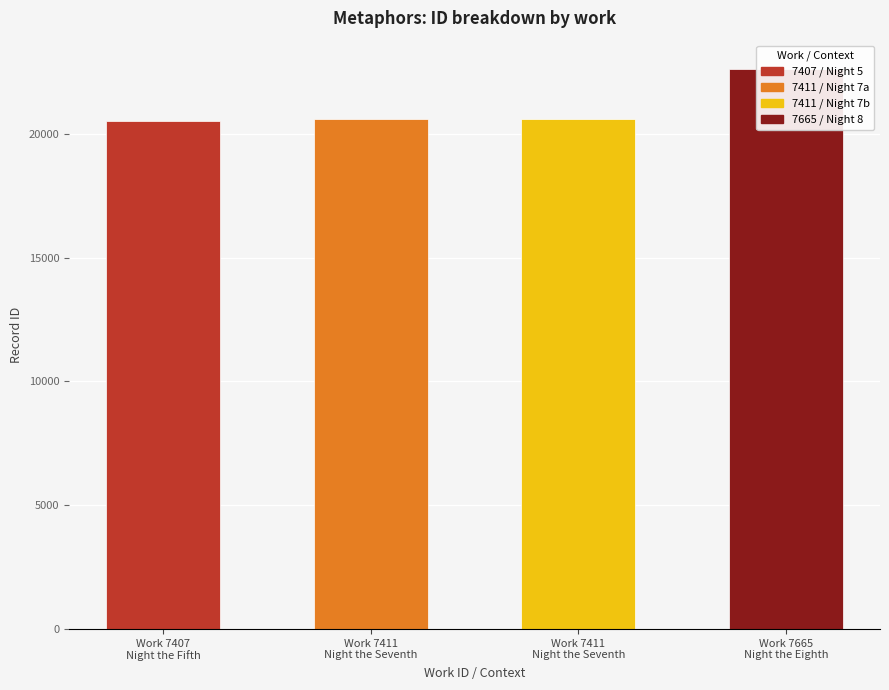

What is the difference between the values at Work 7665 Night the Eighth and Work 7407 Night the Fifth?

2127